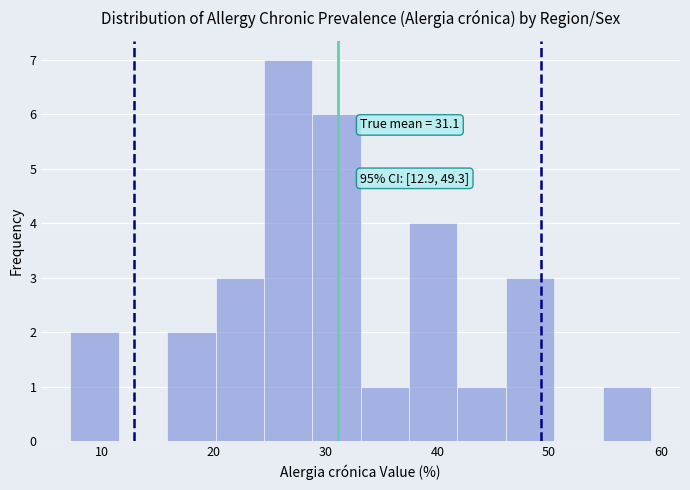

Over which range of the x-axis is the bar tallest?

24 to 29